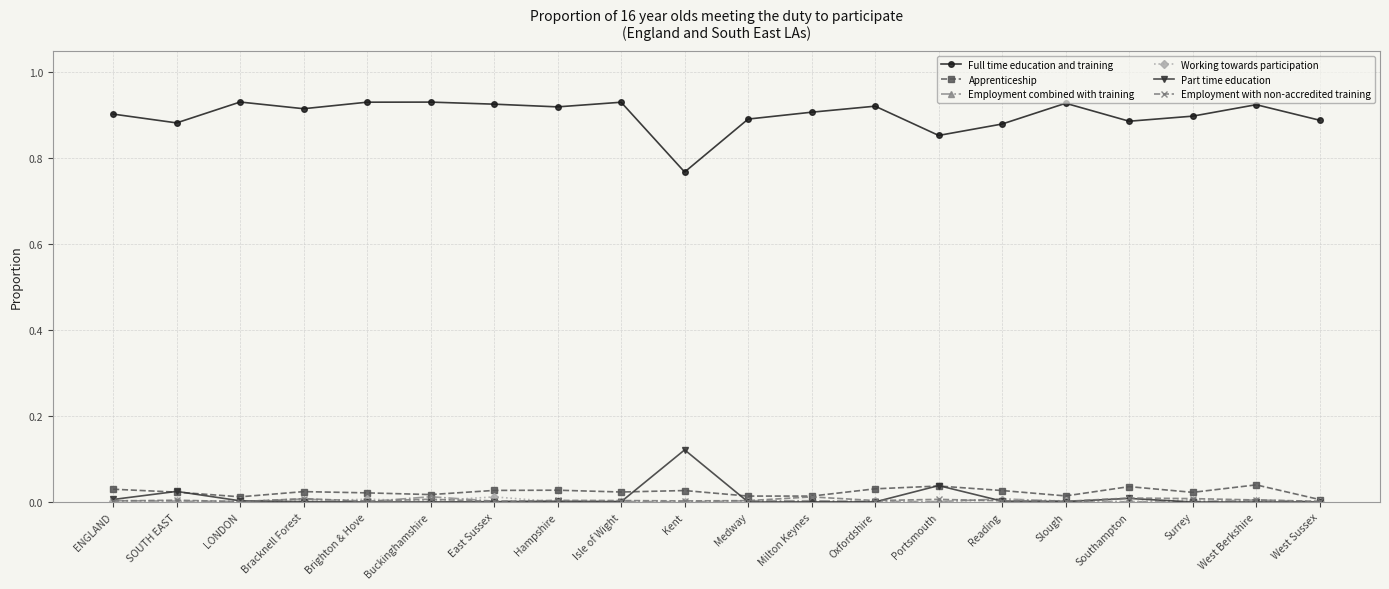

In Full time education and training, how many points are higher than both neighbors (excluding endpoints)?

6